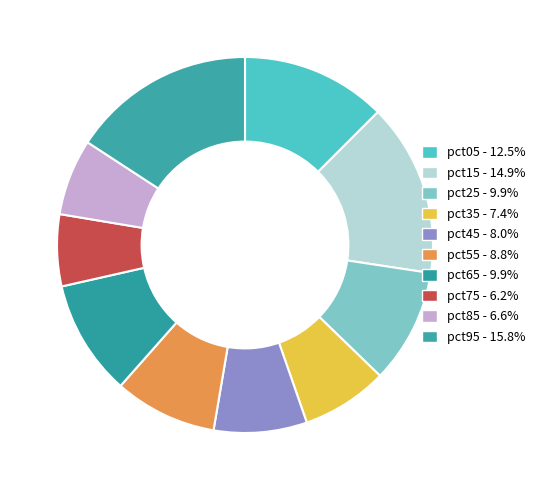

How much of the chart is everything except pct45?

92.0%